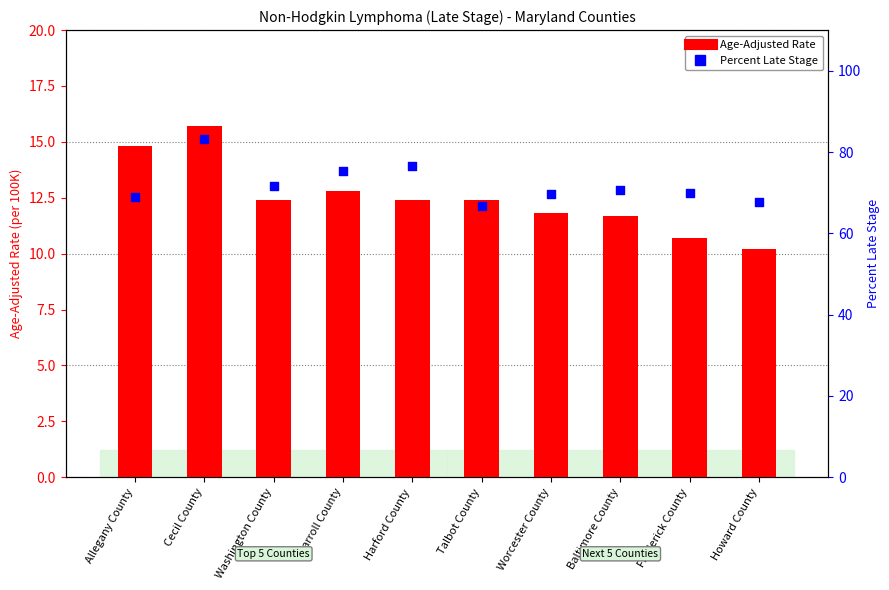

Which series has the largest total across all categories?

Percent Late Stage